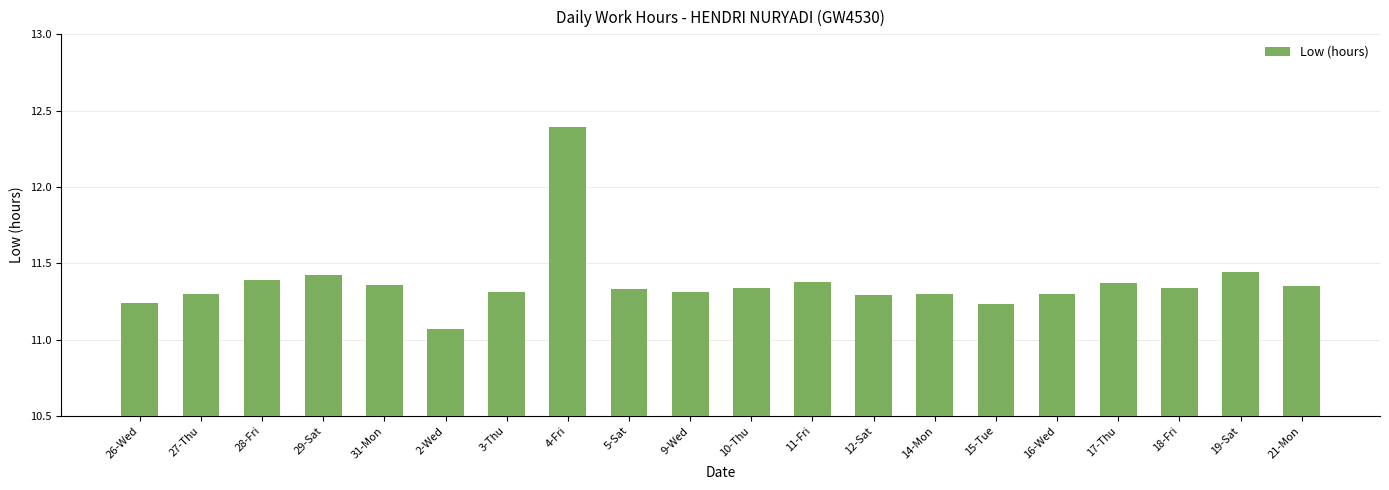

At which category does the chart reach its peak across all series?

4-Fri